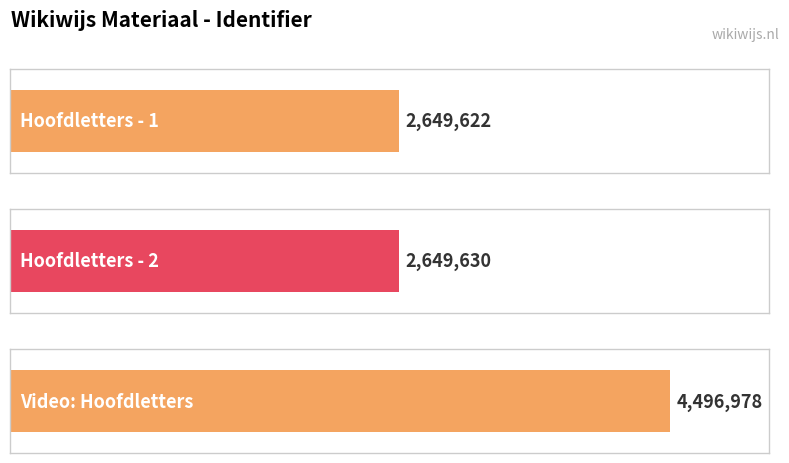

Between Hoofdletters - 1 and Hoofdletters - 2, which is larger?

Hoofdletters - 2